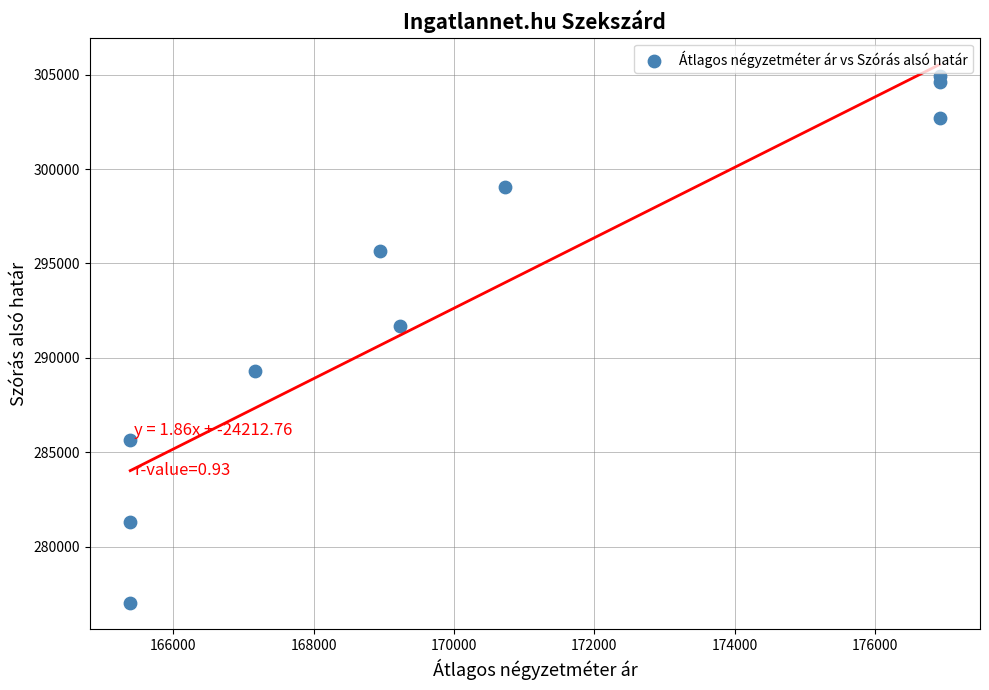

What Y value in the scatter plot is closest to 290992?

291686